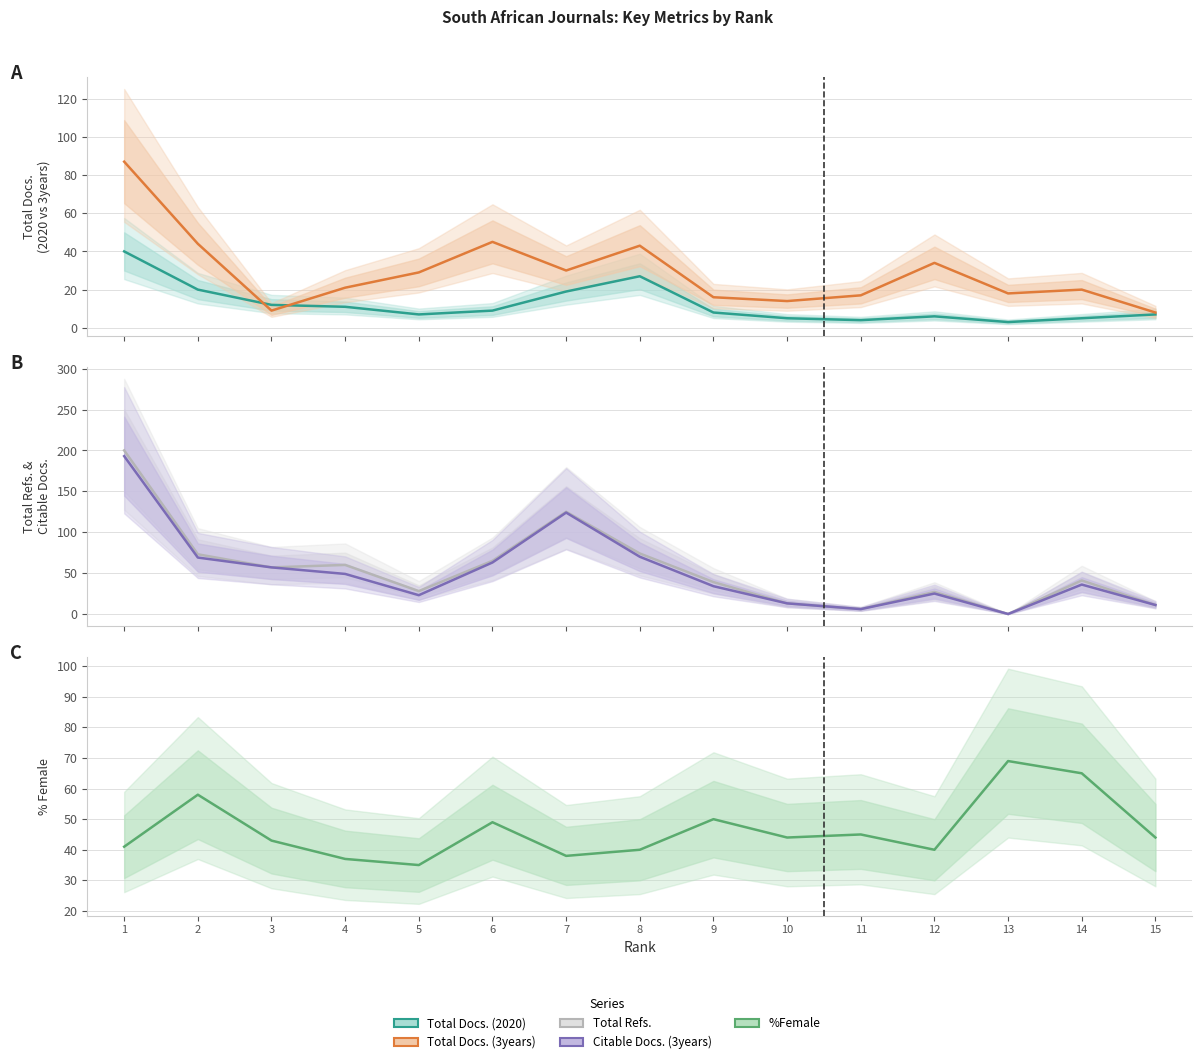

At which category does Total Docs. (2020) reach its first local peak?

8